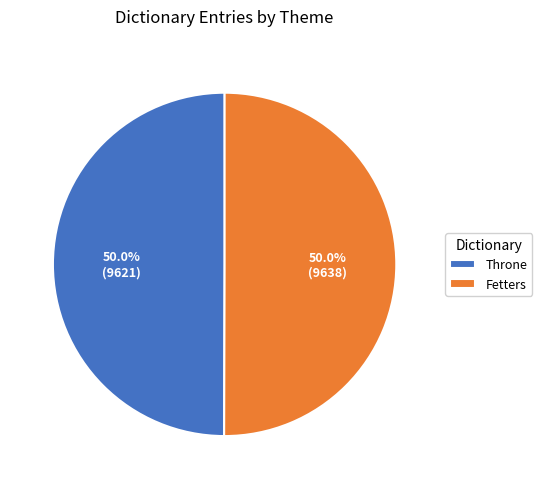

Approximately how many times larger is the value at Fetters compared to Throne?

1.0